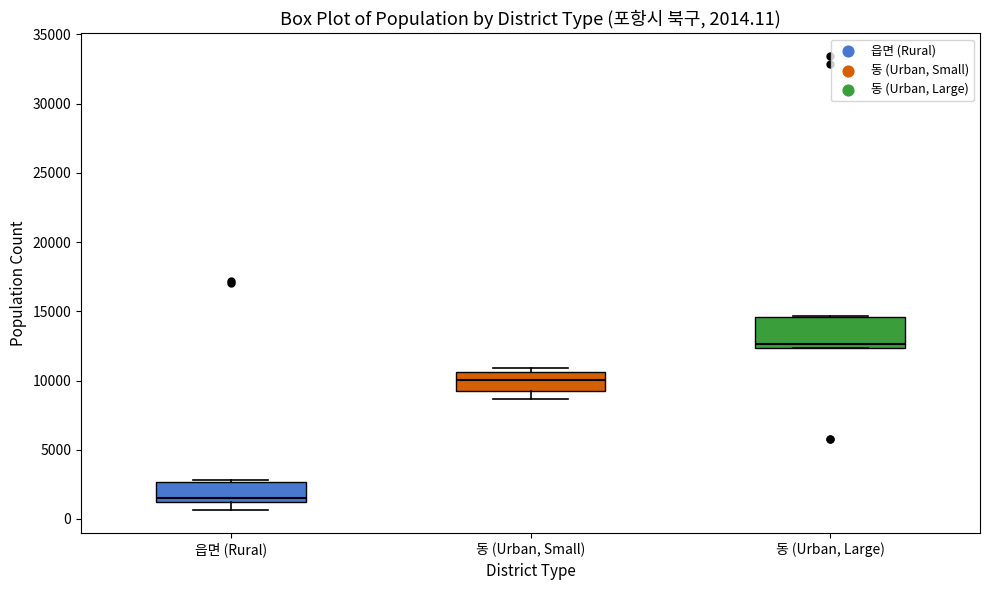

Which box's median line is the highest?

동 (Urban, Large)